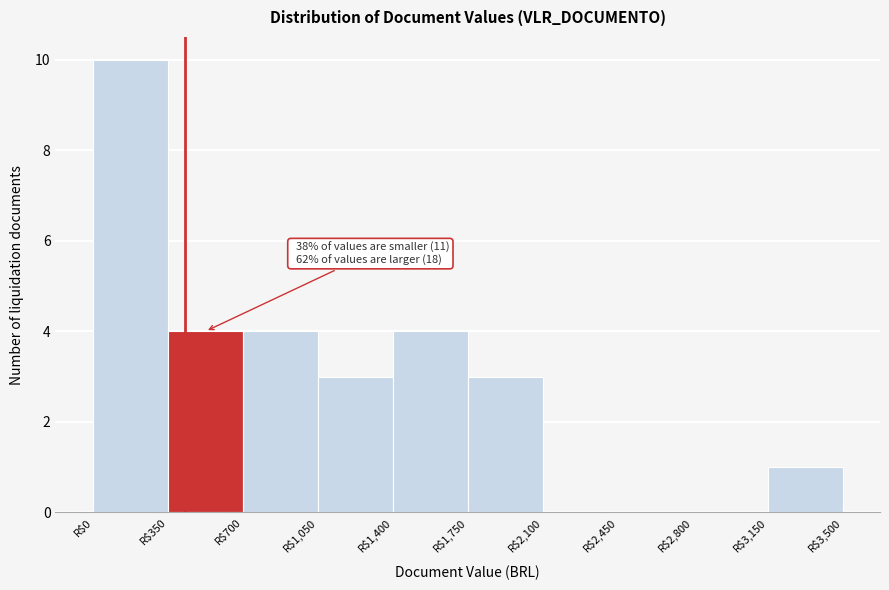

Over which range of the x-axis is the bar tallest?

0 to 350